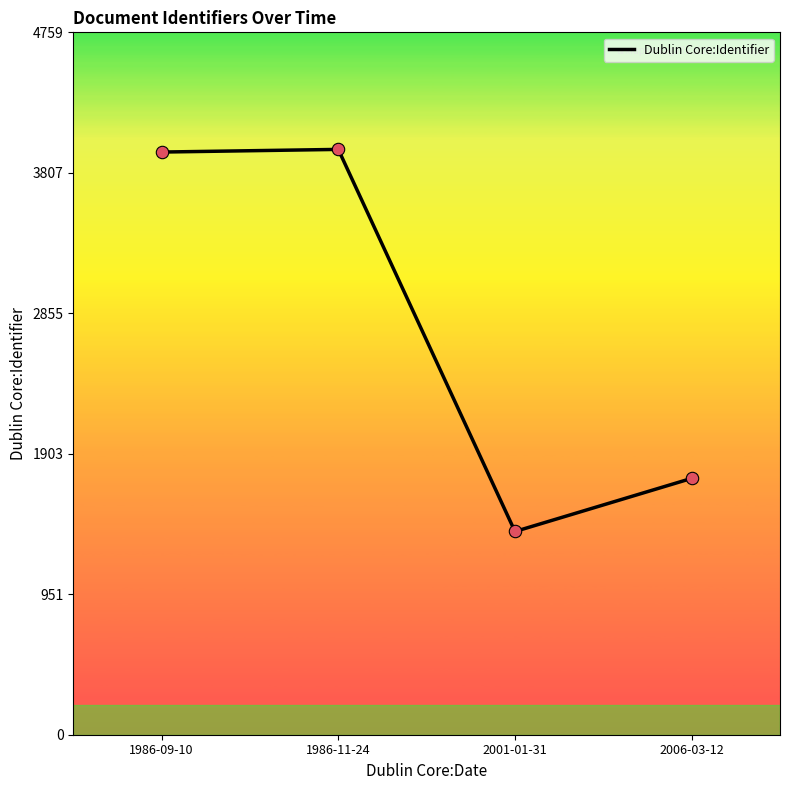

What is the change in value from 1986-09-10 to 2001-01-31?

-2571